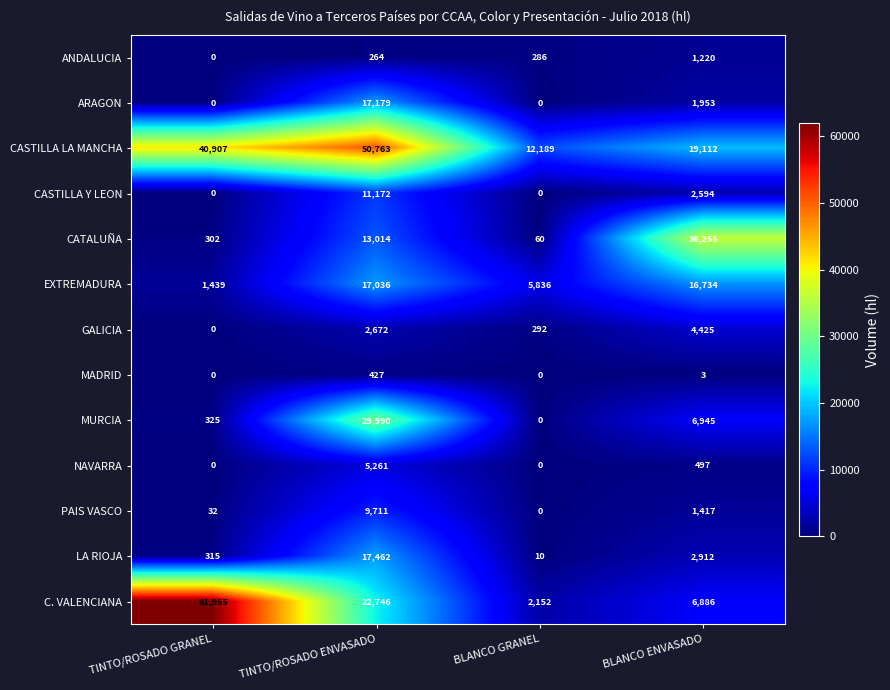

The value of C. VALENCIANA at BLANCO GRANEL is 2152. True or false?

True